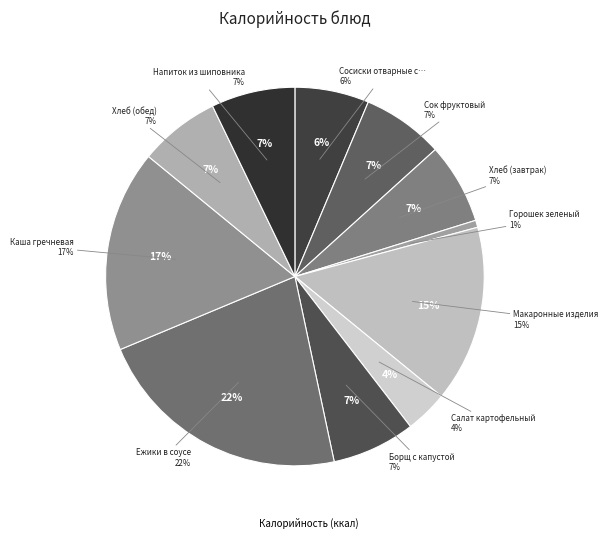

What is the change in value from Сосиски отварные с соусом to Напиток из шиповника?

+11.2